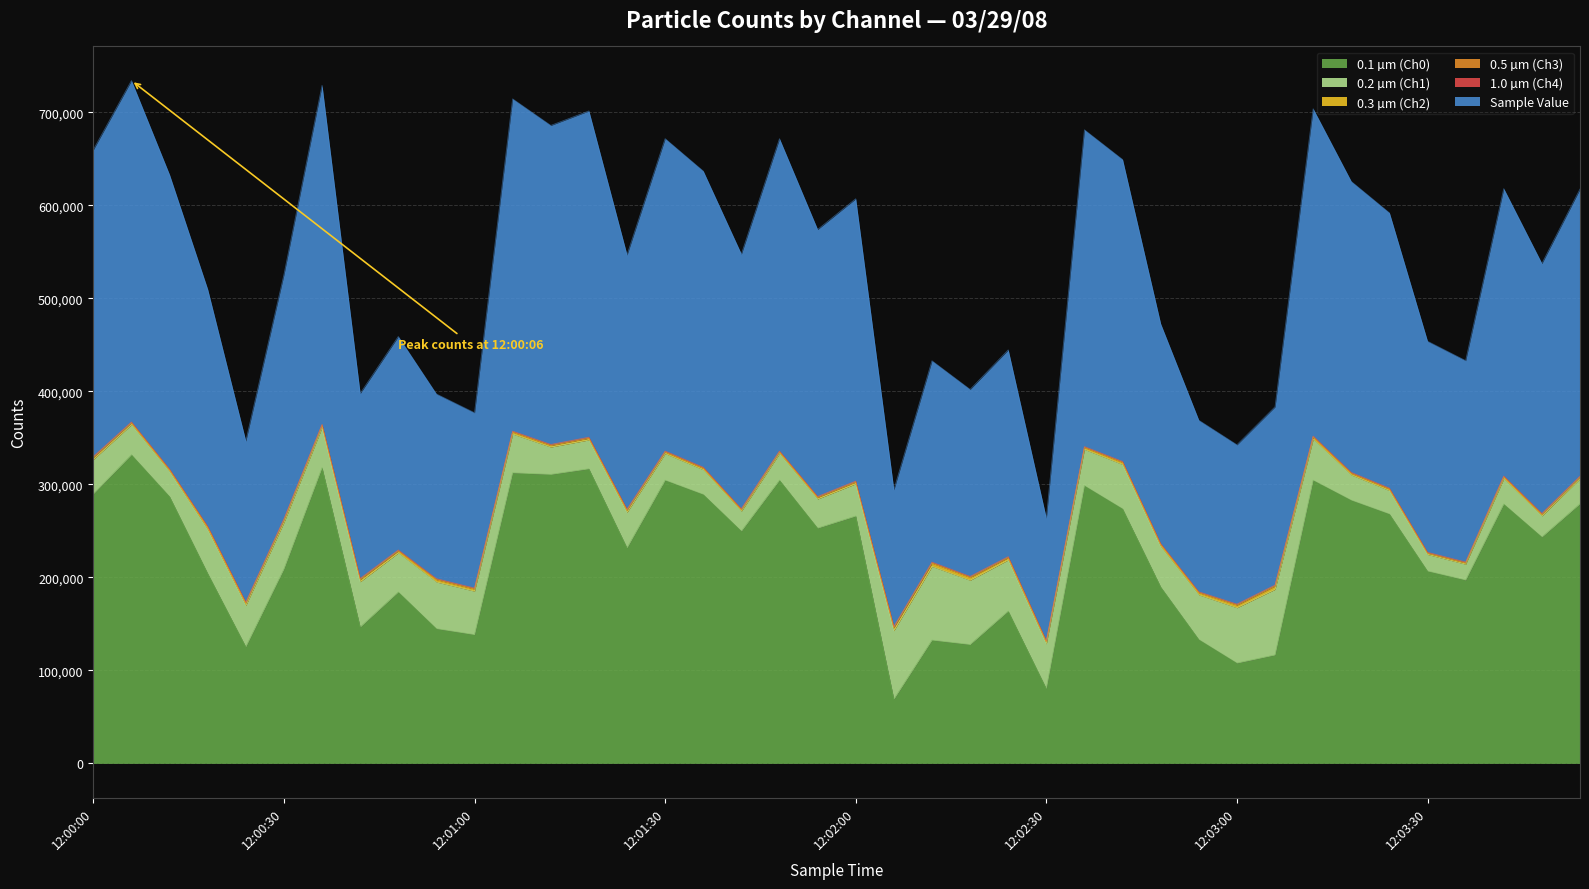

What is the maximum value shown in the chart?

367085